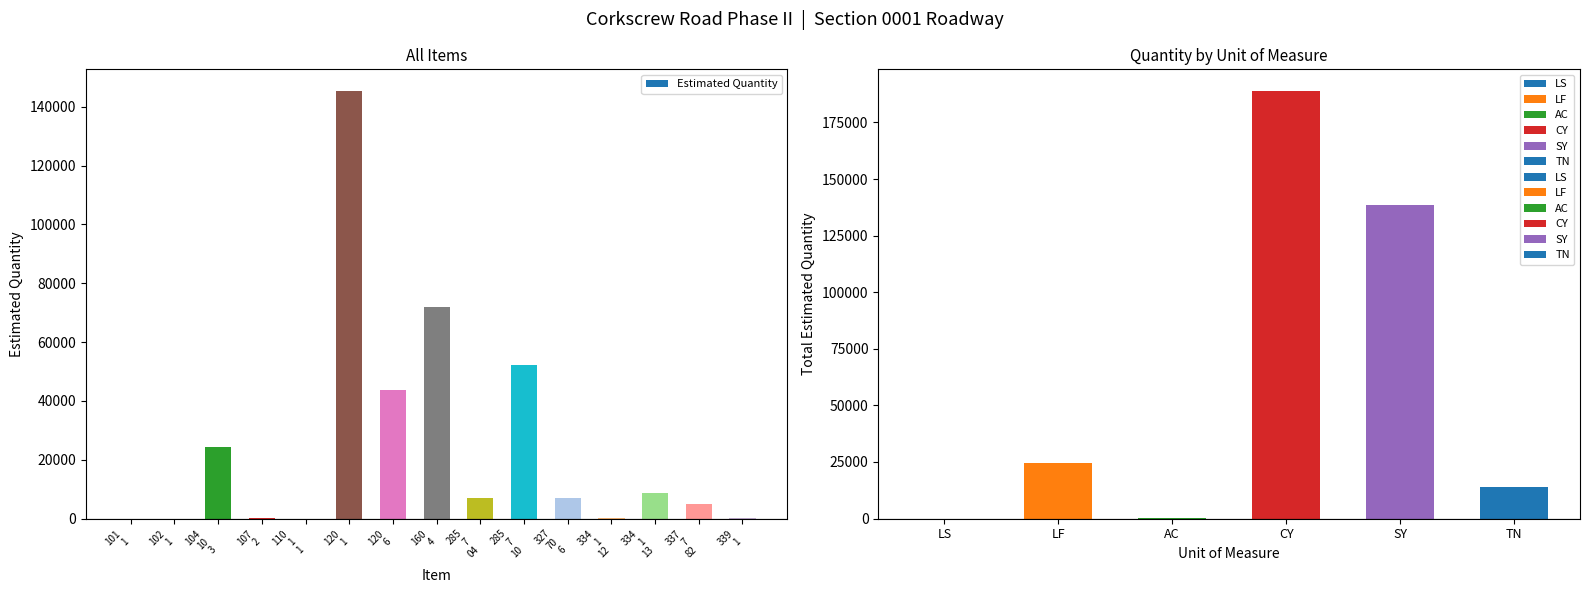

Count the number of data series in this chart.

1